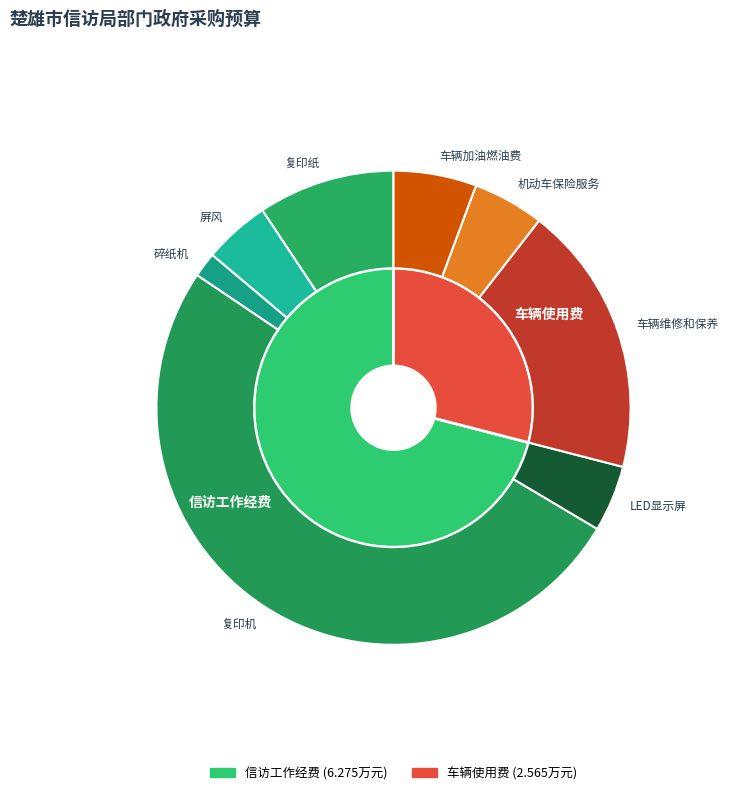

What percentage is NOT represented by LED显示屏?

95.5%